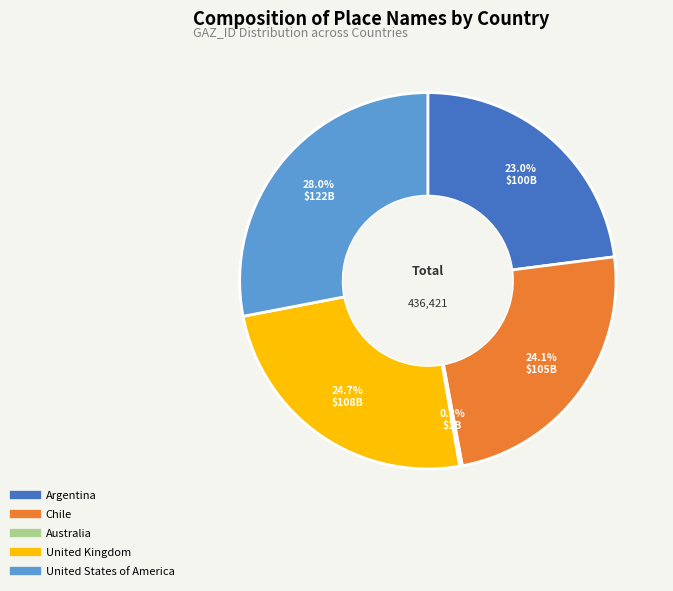

Is there any slice that represents more than half of the pie?

No